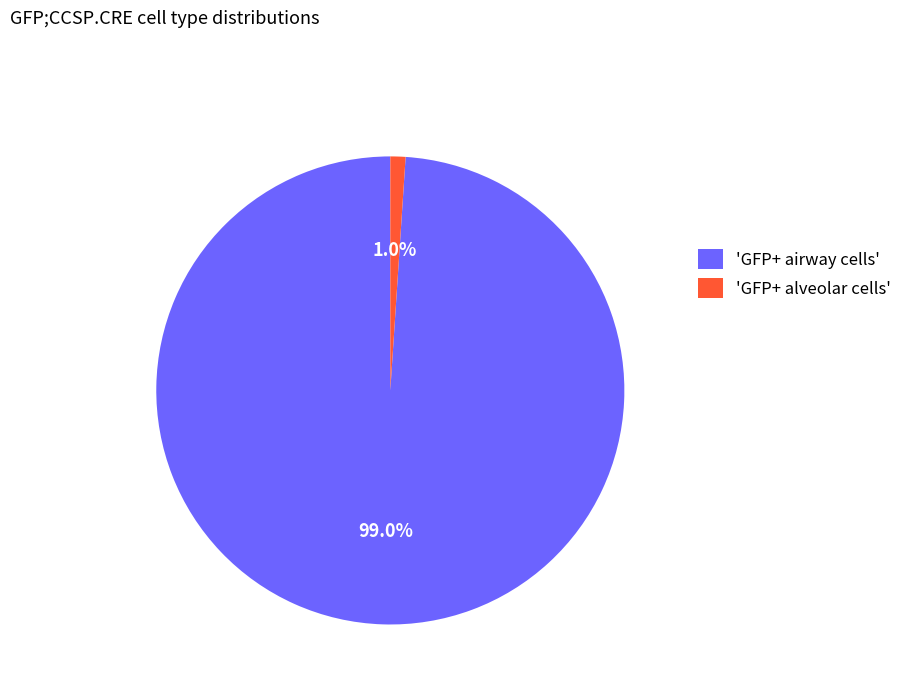

Which has a higher value, 'GFP+ alveolar cells' or 'GFP+ airway cells'?

'GFP+ airway cells'